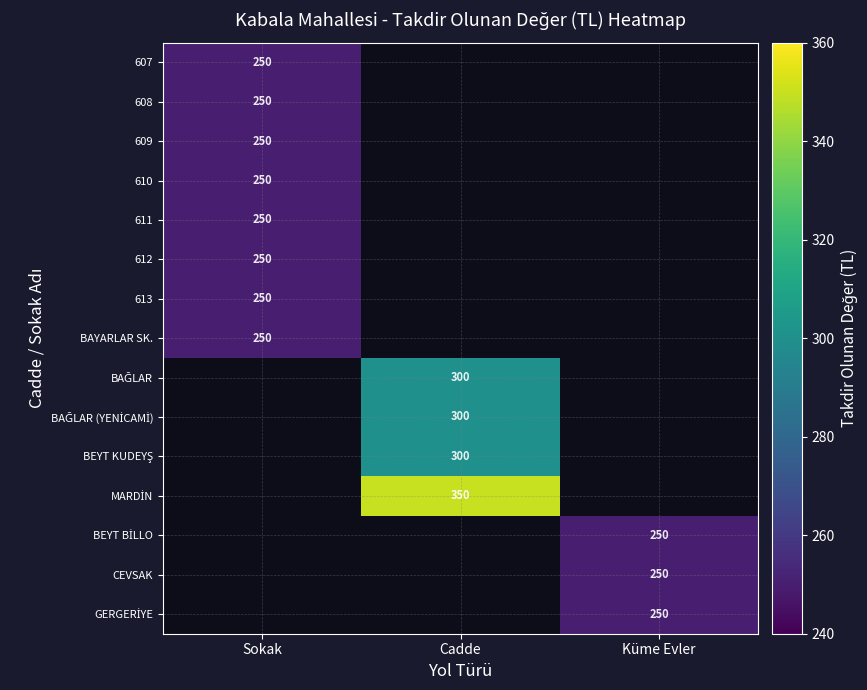

True or false: 608 has a value of 250 at Sokak.

True